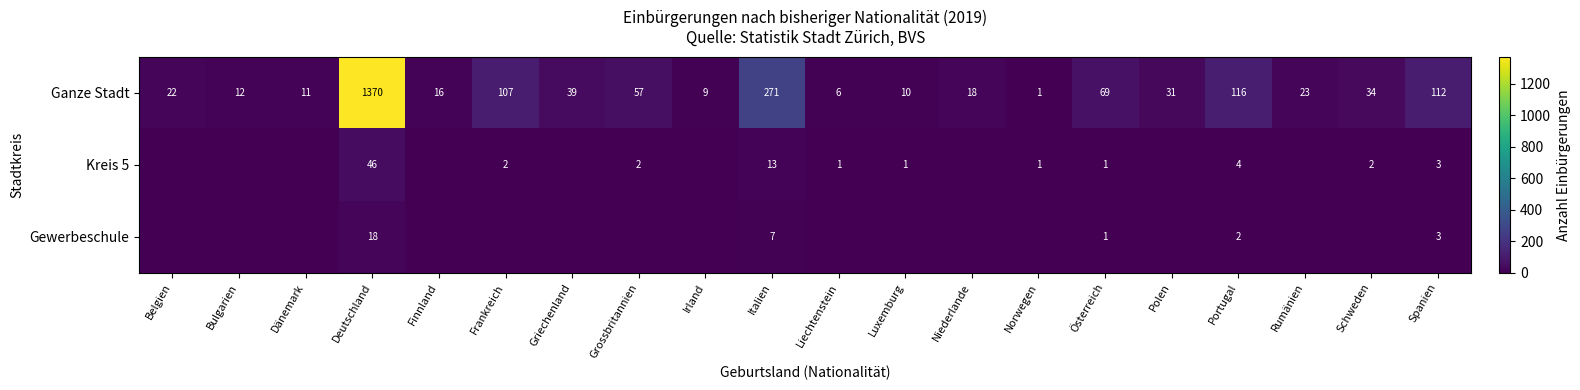

Count the number of categories in the chart.

20